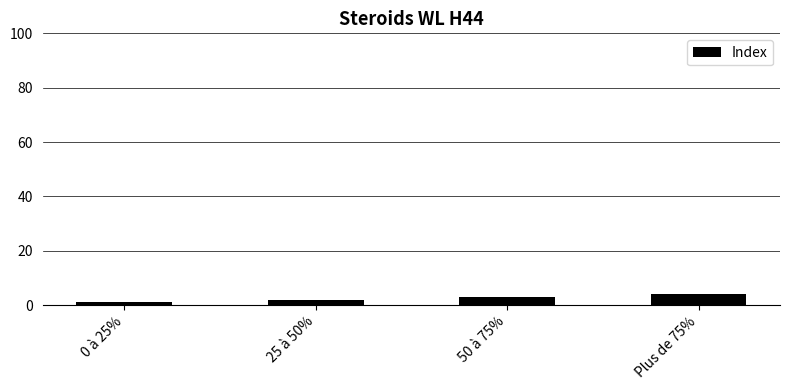

Reading right to left, transcribe all the data shown in this chart.

4	3	2	1